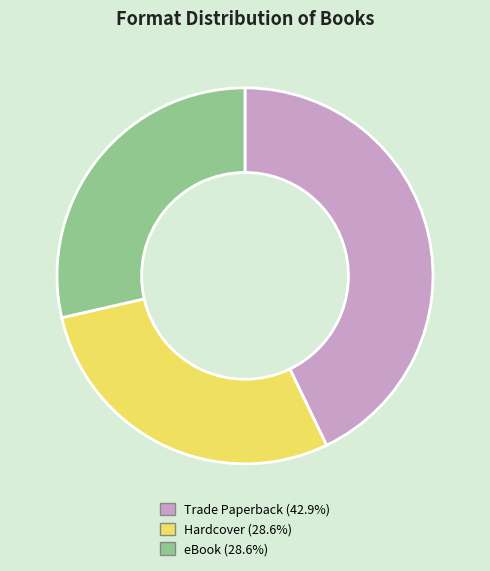

What is the ratio of the value at Hardcover (28.6%) to the value at Trade Paperback (42.9%)?

0.7